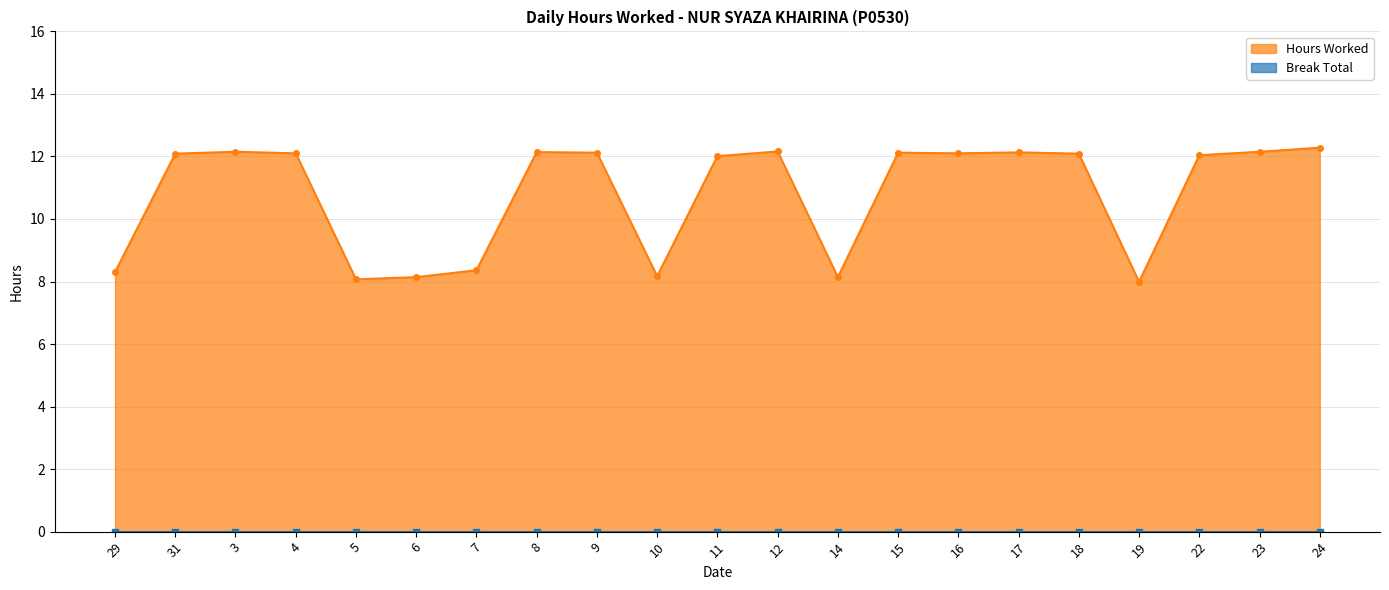

How many lines are shown in the chart?

1